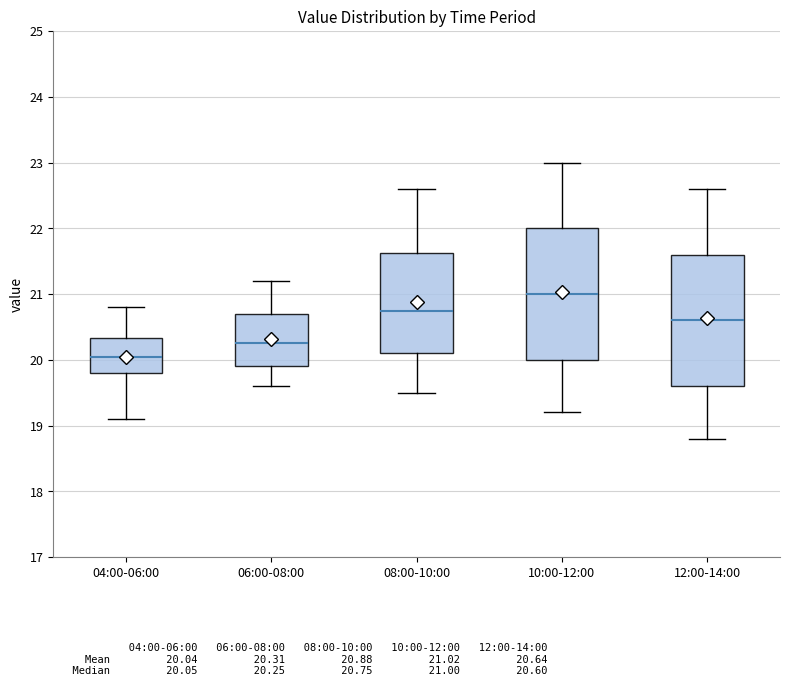

Reading left to right, read every box against the y-axis: the position of its median line, the range the box covers, and the ends of its whiskers. The values are not printed on the chart, so give them approximately, as read against the axis.

04:00-06:00: median 20.1, box 19.8 to 20.3, whiskers 19.1 to 20.8
06:00-08:00: median 20.3, box 19.9 to 20.7, whiskers 19.6 to 21.2
08:00-10:00: median 20.8, box 20.1 to 21.6, whiskers 19.5 to 22.6
10:00-12:00: median 21.0, box 20.0 to 22.0, whiskers 19.2 to 23.0
12:00-14:00: median 20.6, box 19.6 to 21.6, whiskers 18.8 to 22.6